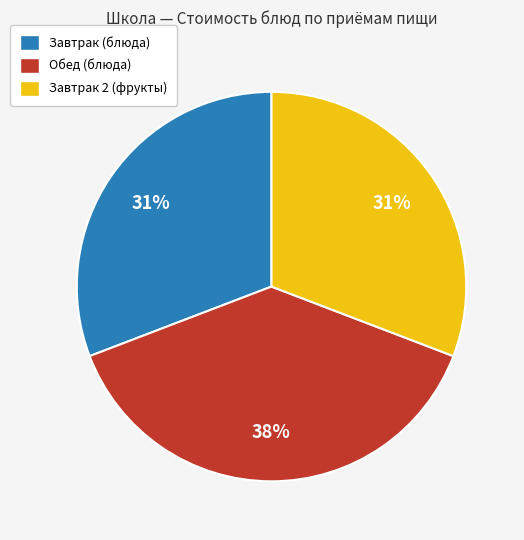

True or false: Завтрак 2 (фрукты) accounts for 39% of the total.

False